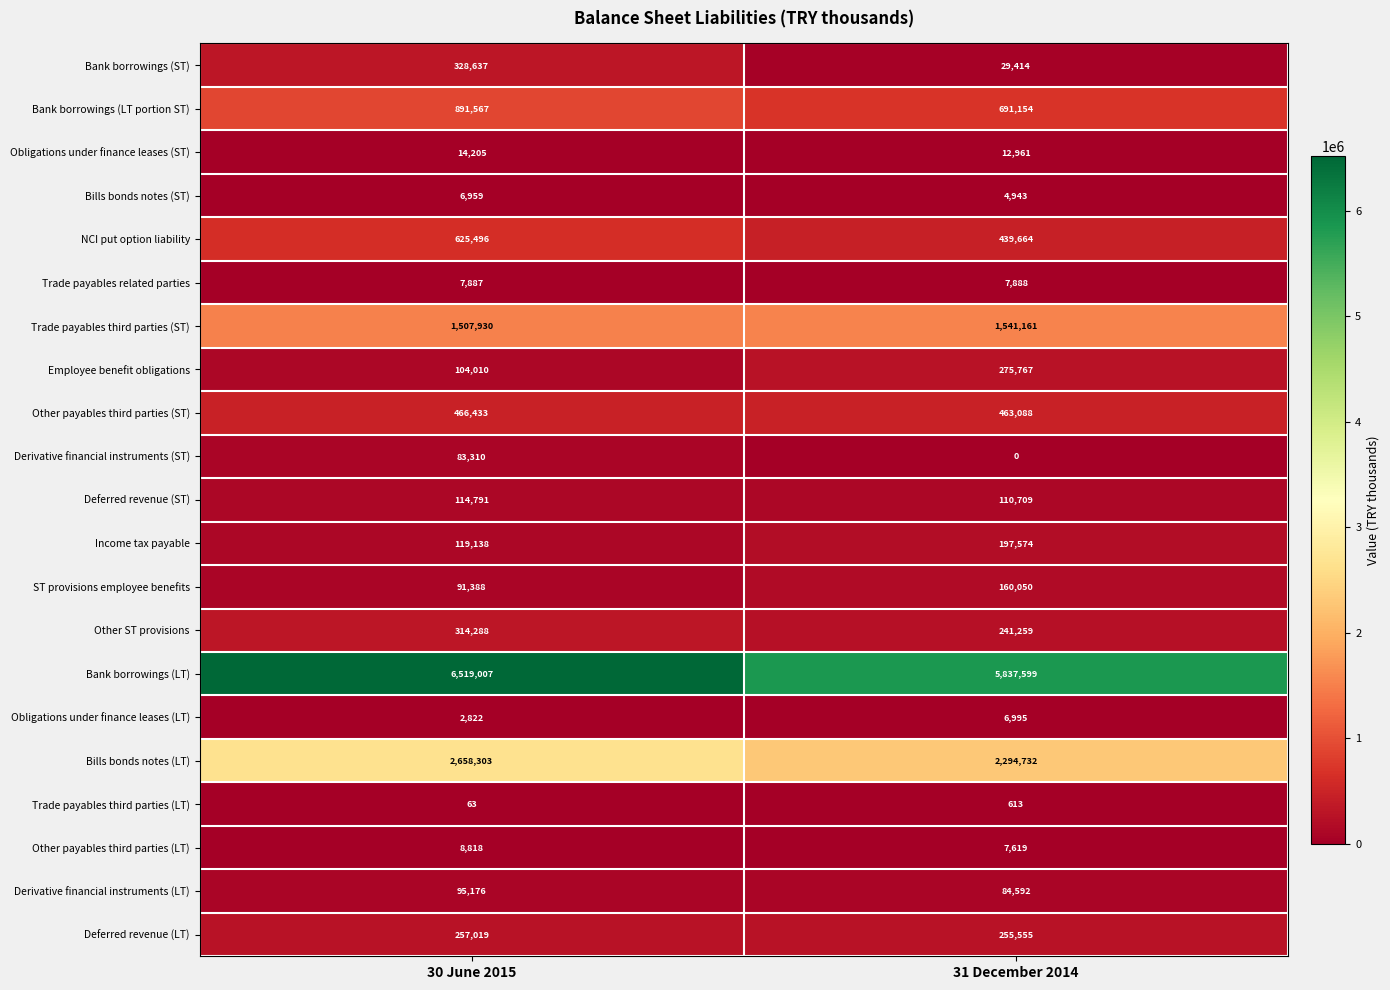

At how many categories does at least one series exceed 5200338?

2